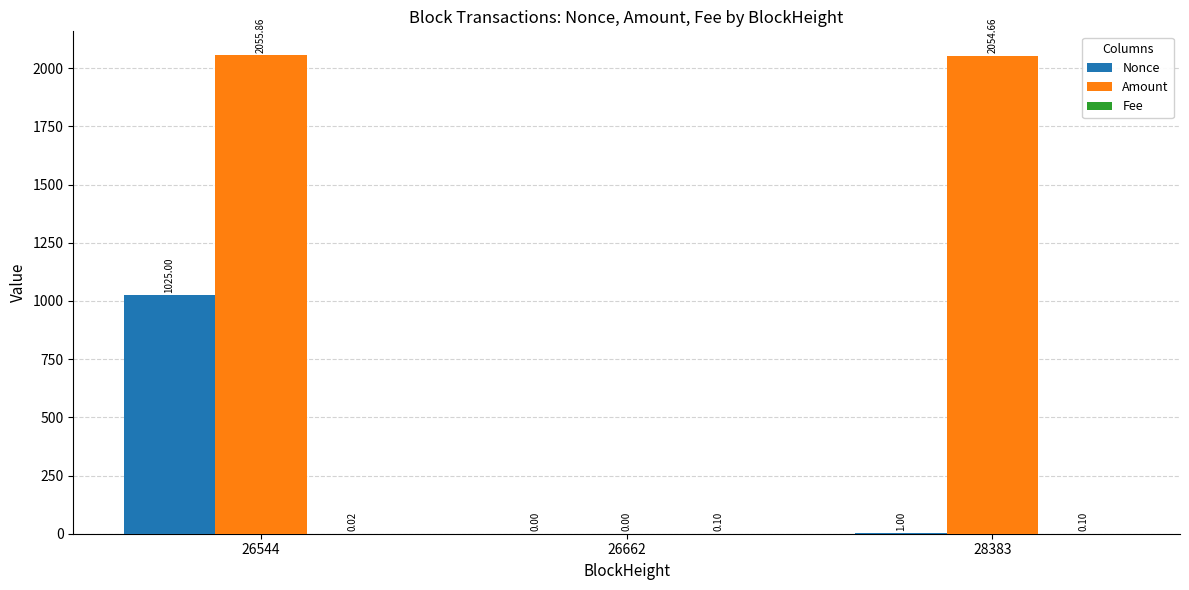

Which series changed the most between 26544 and 26662?

Amount